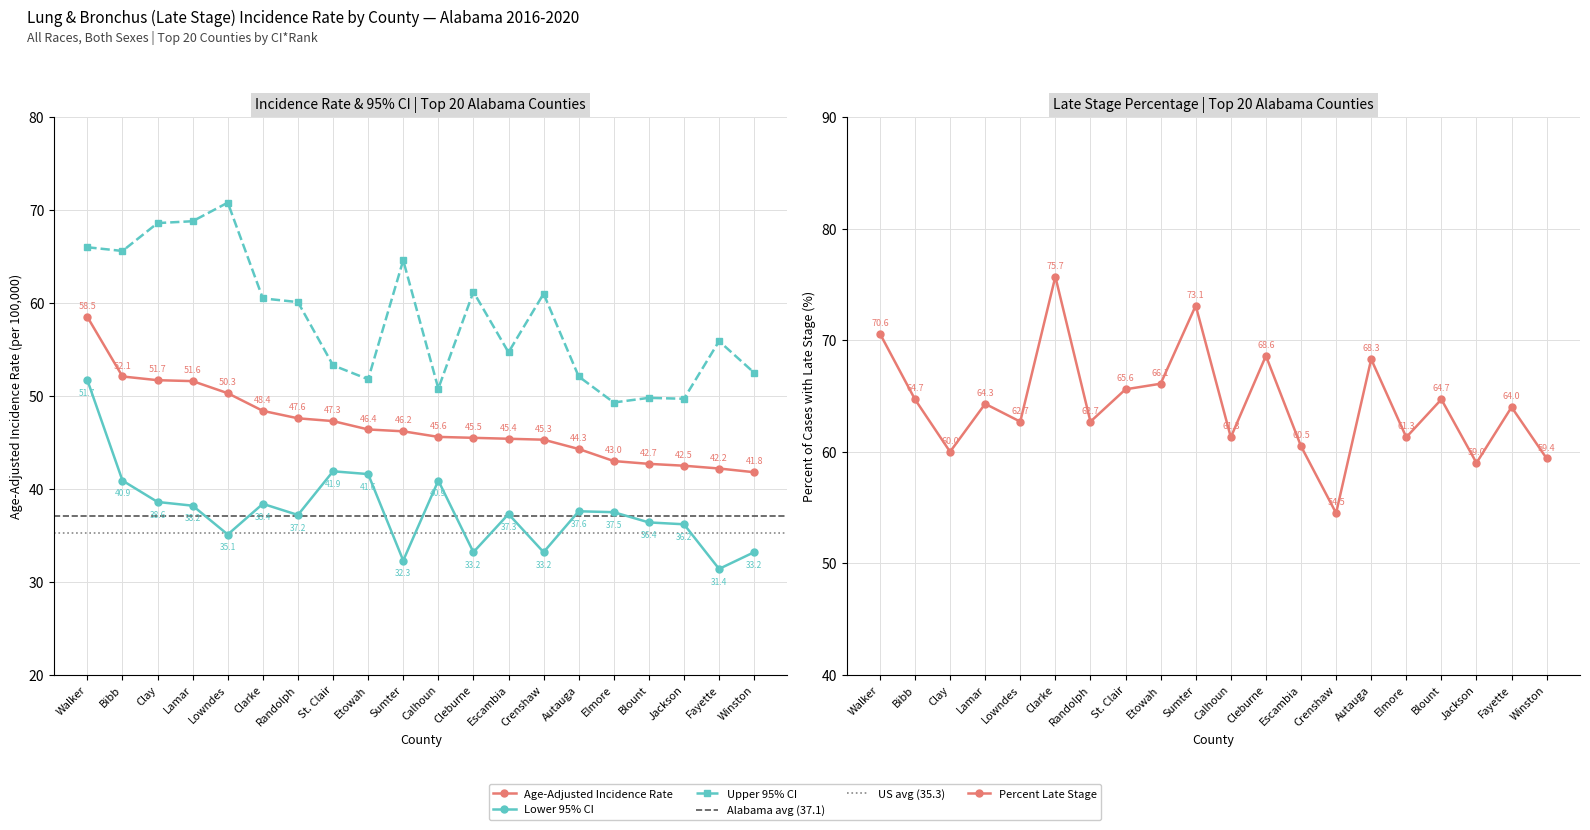

What is the sum of the Upper 95% CI values at Fayette and Calhoun?

106.7